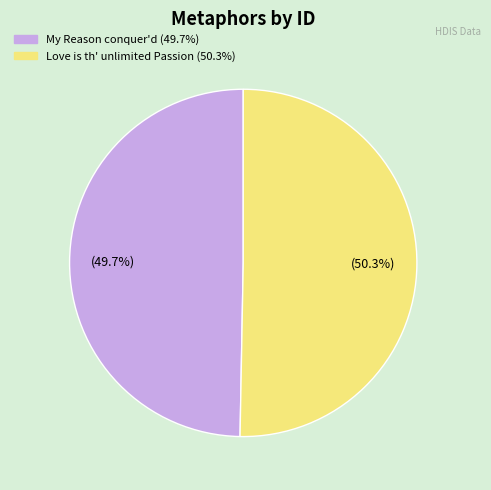

To the nearest percent, what is the difference between the Love is th' unlimited Passion and My Reason conquer'd slice percentages?

1%